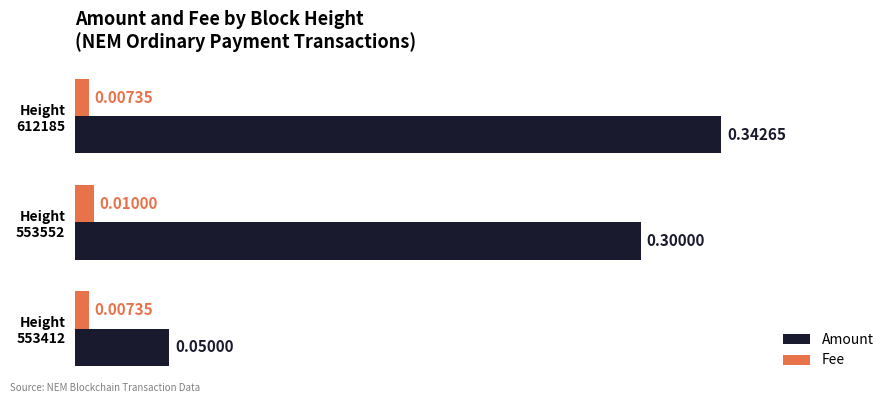

Which series has the largest total across all categories?

Amount